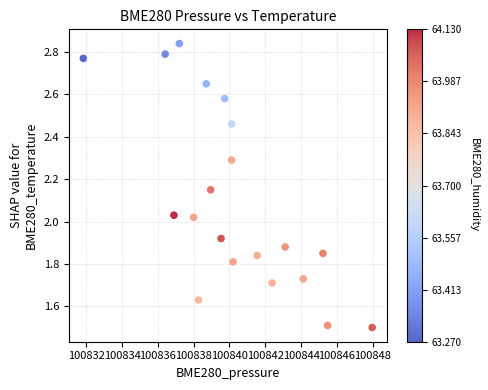

What is the range of Y values (max minus min)?

1.3